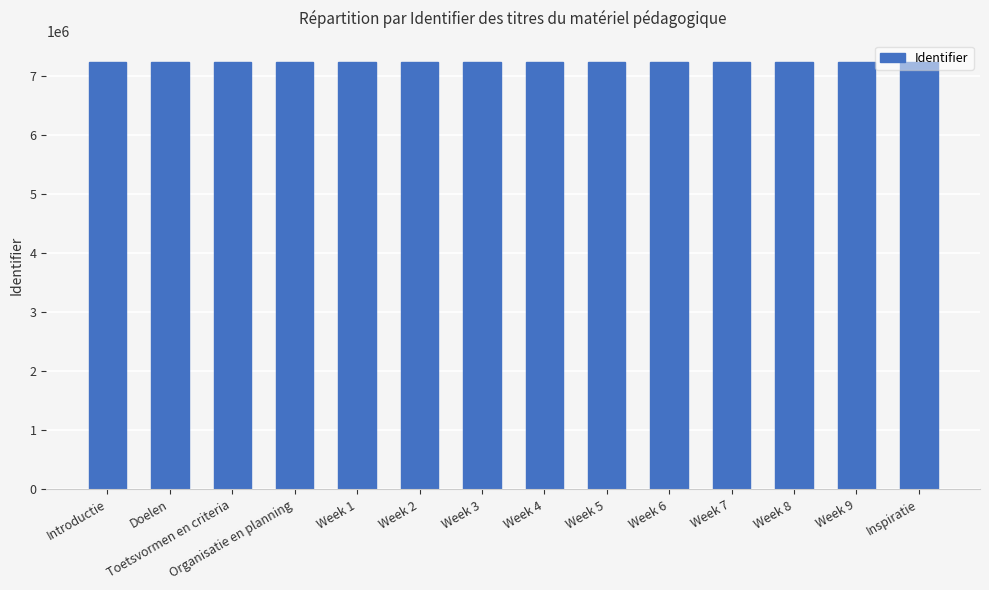

What is the ratio of the value at Week 9 to the value at Organisatie en planning?

1.0